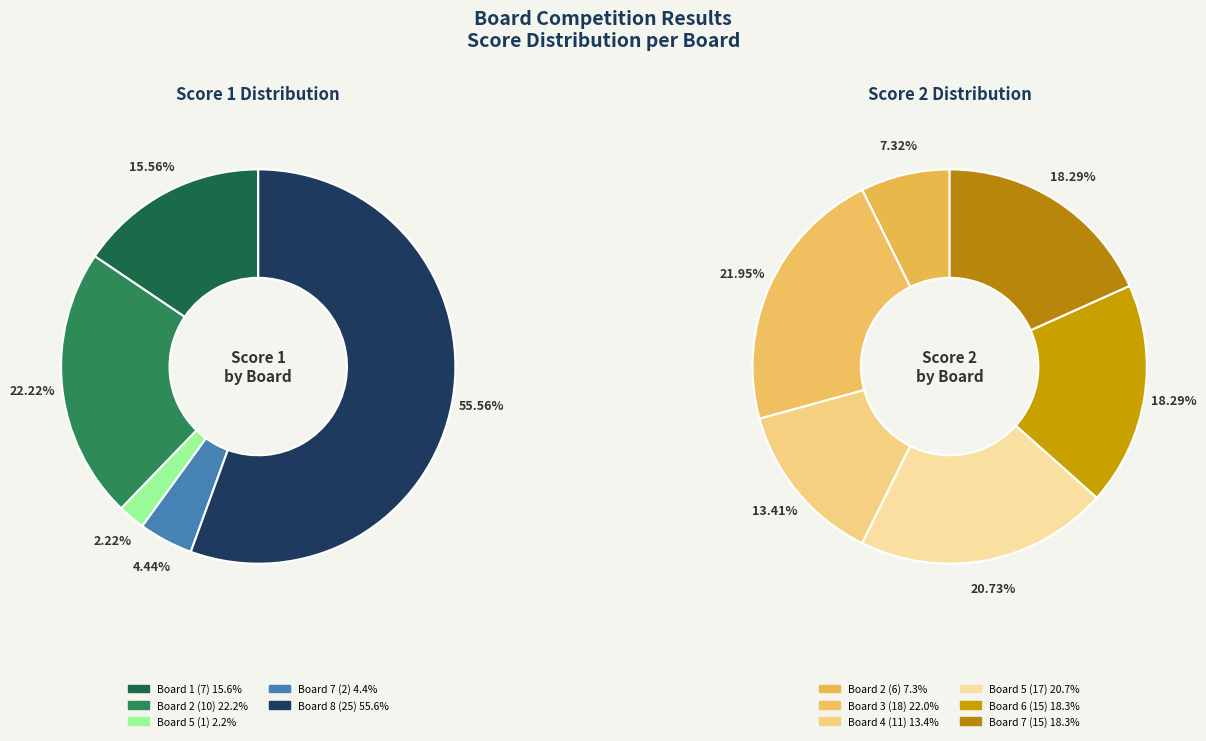

Combined, do Board 7 and Board 3 account for over 50%?

No